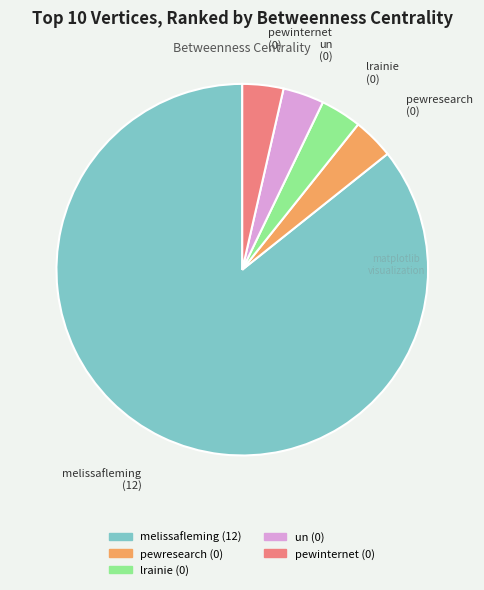

Is the sum of pewresearch and lrainie greater than half?

No